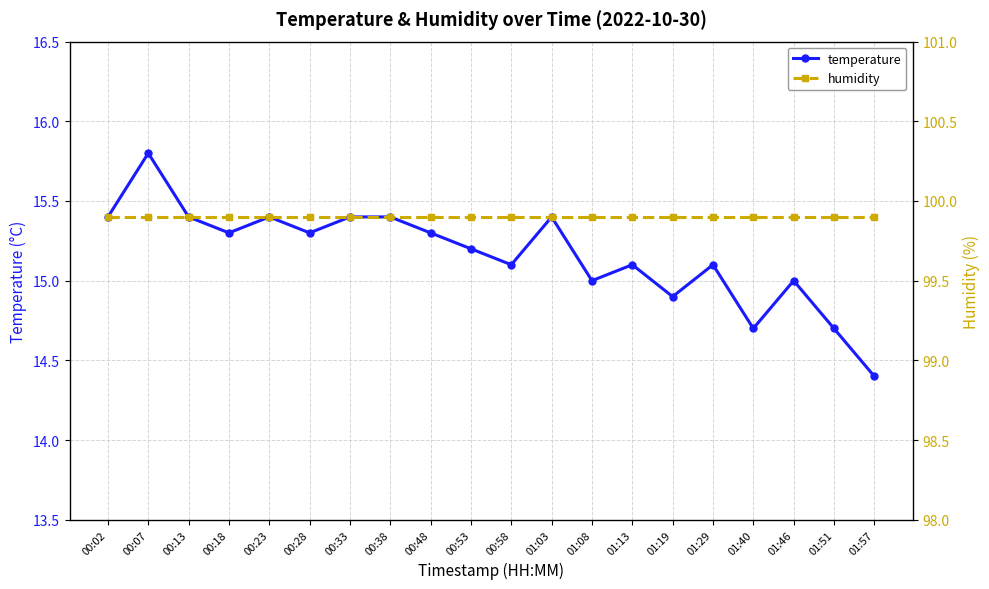

The value of temperature at 01:57 is 14.4. True or false?

True